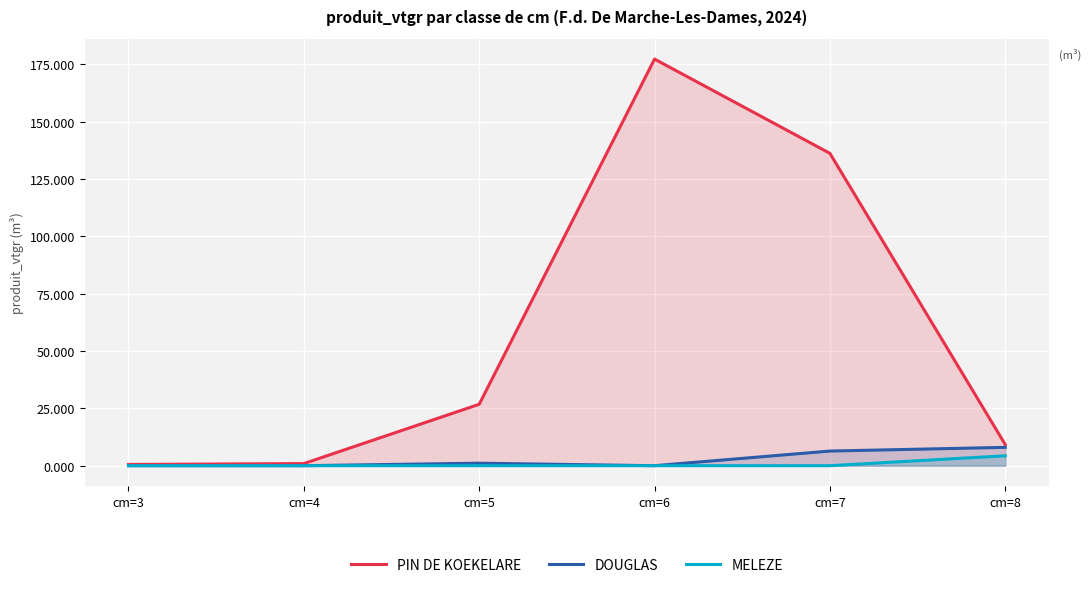

Reading right to left, list all the values displayed in this chart.

PIN DE KOEKELARE: cm=8=9.2	cm=7=136.2	cm=6=177.3	cm=5=26.8	cm=4=0.9	cm=3=0.5
DOUGLAS: cm=8=8.0	cm=7=6.4	cm=6=0.0	cm=5=1.1	cm=4=0.0	cm=3=0.0
MELEZE: cm=8=4.3	cm=7=0.0	cm=6=0.0	cm=5=0.0	cm=4=0.0	cm=3=0.0